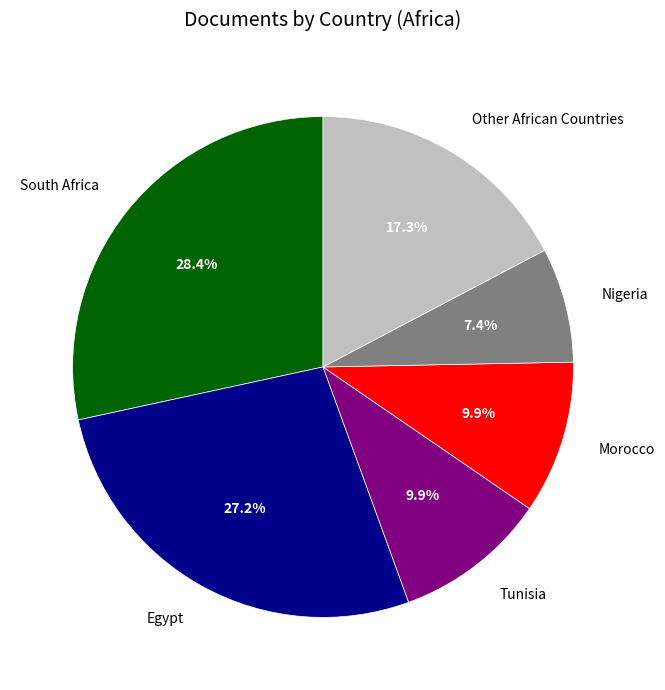

Count the number of slices in the pie.

6